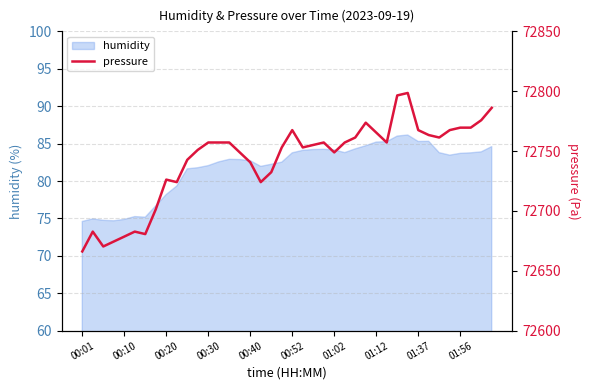

What is the maximum value for humidity?

86.2